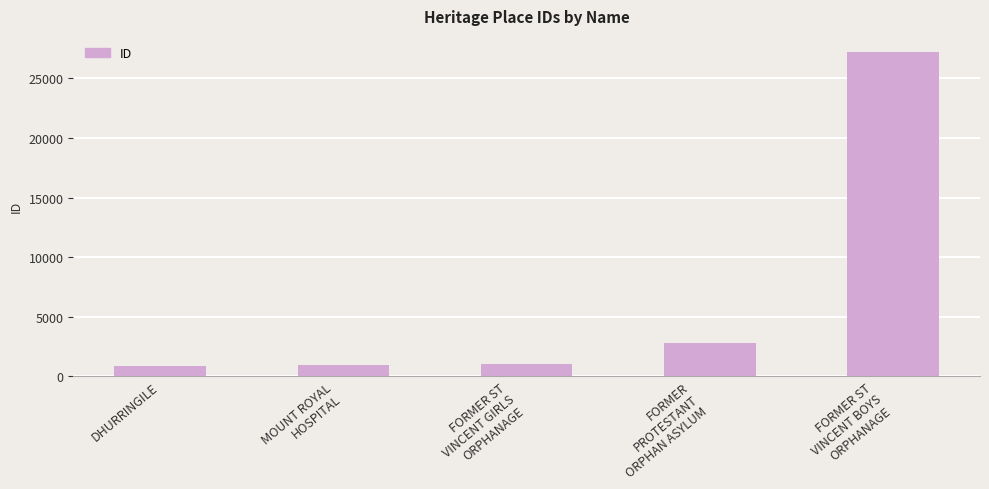

What is the sum of the values at FORMER
PROTESTANT
ORPHAN ASYLUM and FORMER ST
VINCENT GIRLS
ORPHANAGE?

3857